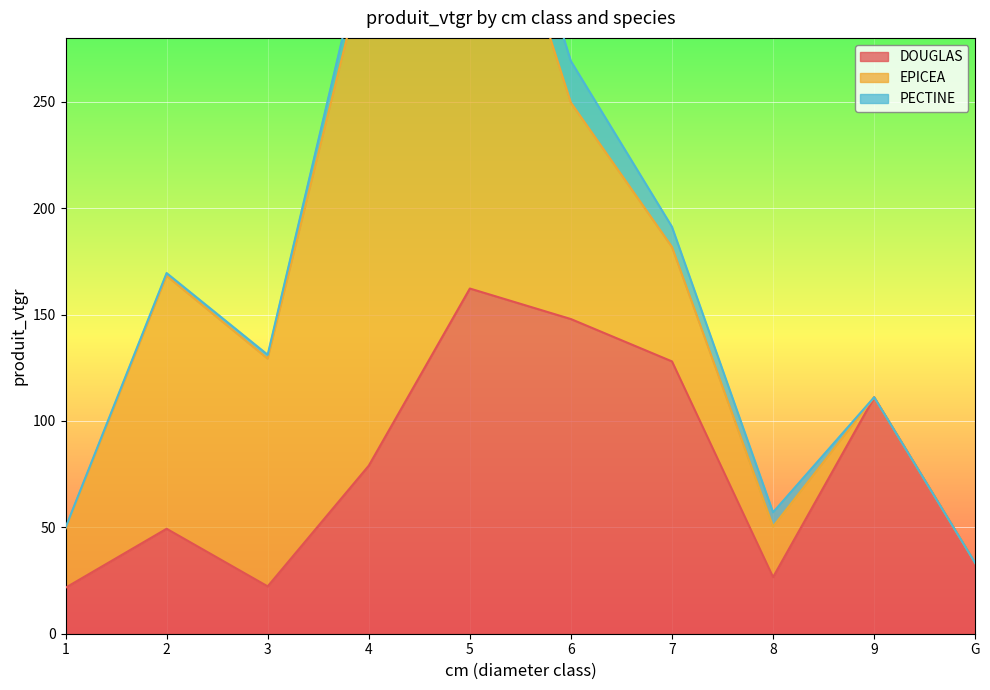

What is the label of the 6th point from the left?

6